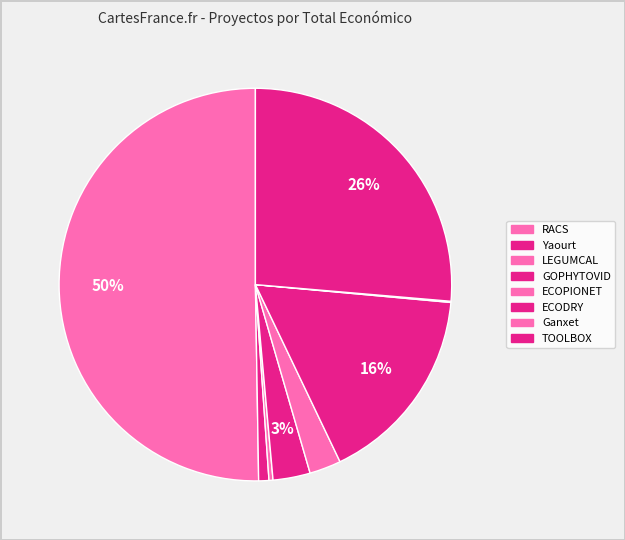

To the nearest percent, what is the combined percentage of Yaourt and GOPHYTOVID?

4%